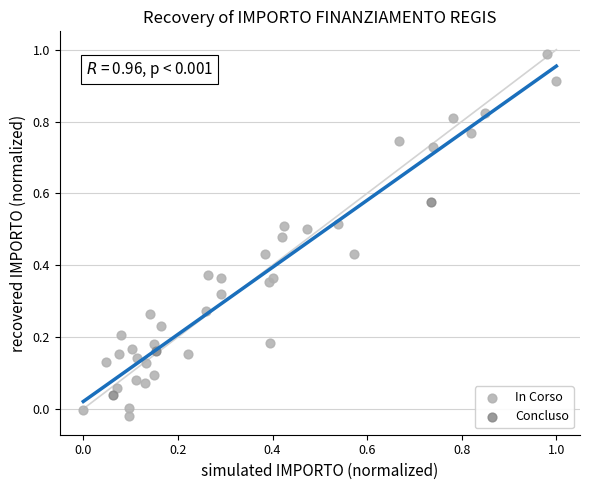

Which series reaches the maximum Y coordinate?

In Corso